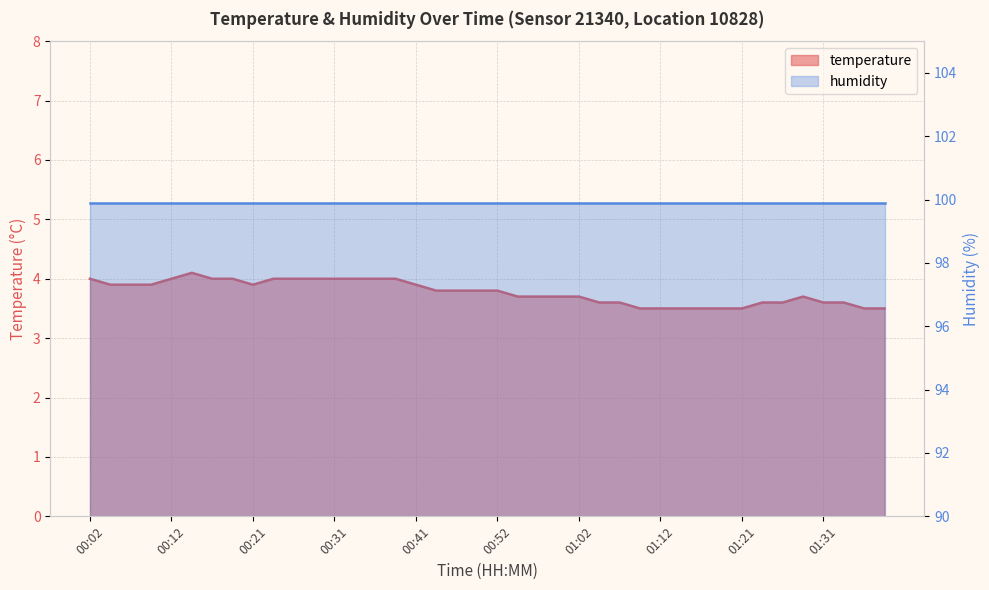

What is the label of the 19th point from the left?

00:47